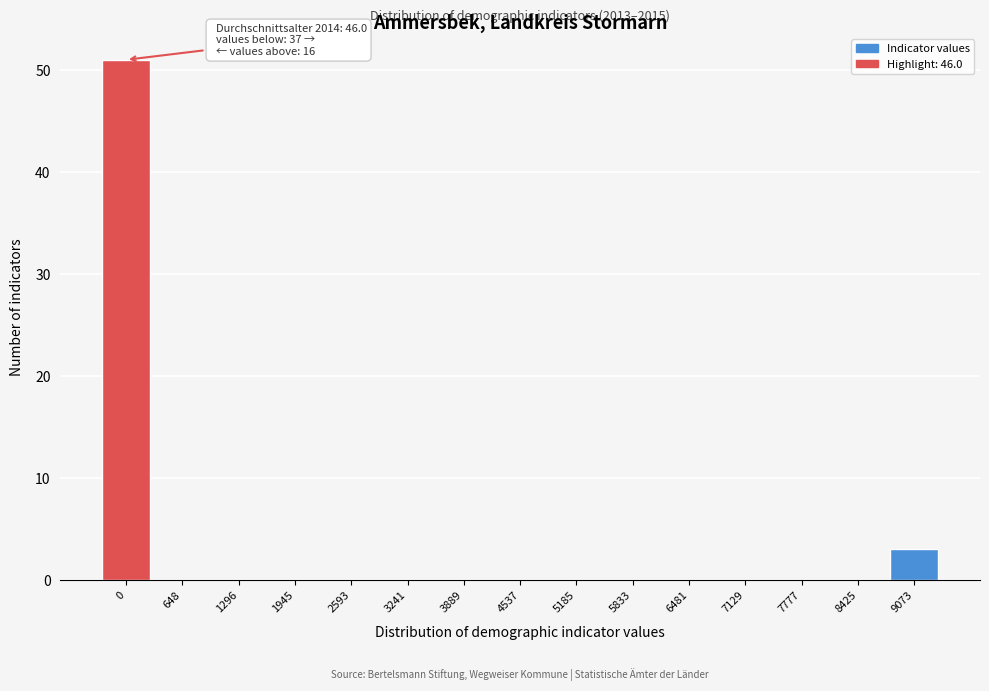

Reading left to right, what are all the values shown in this chart?

0=51	648=0	1296=0	1945=0	2593=0	3241=0	3889=0	4537=0	5185=0	5833=0	6481=0	7129=0	7777=0	8425=0	9073=3